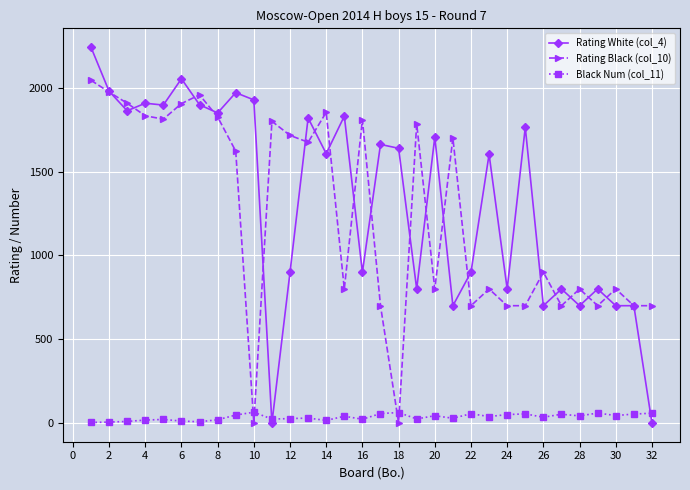

What are all the series names shown in the legend?

Rating White (col_4), Rating Black (col_10), Black Num (col_11)